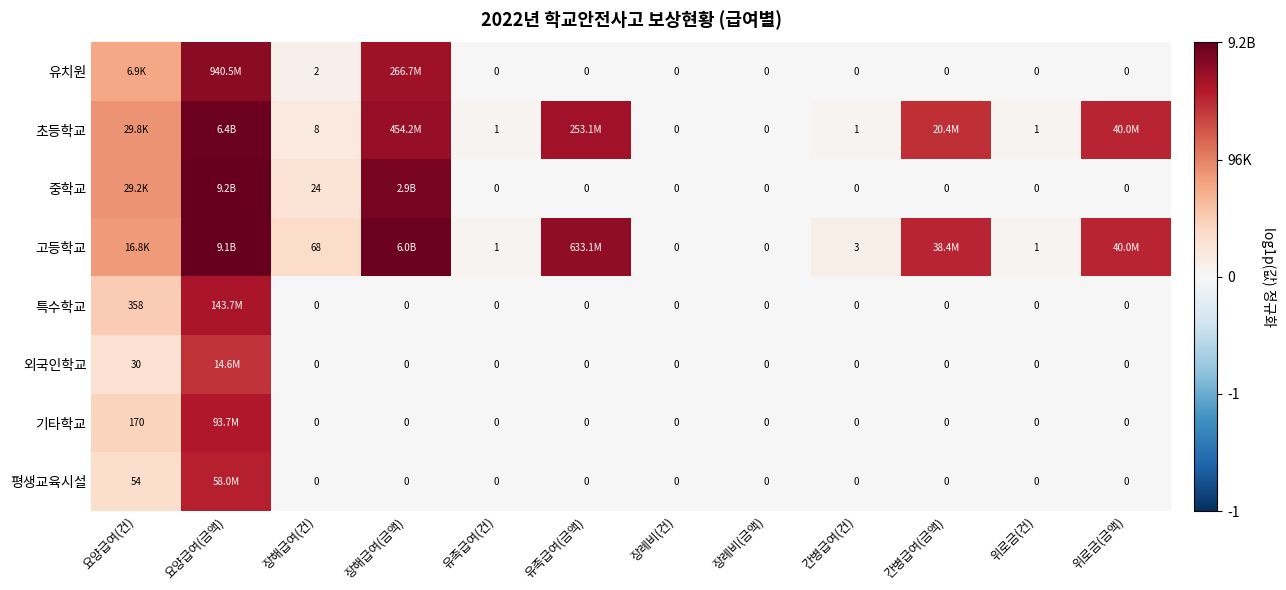

Count the number of categories in the chart.

12